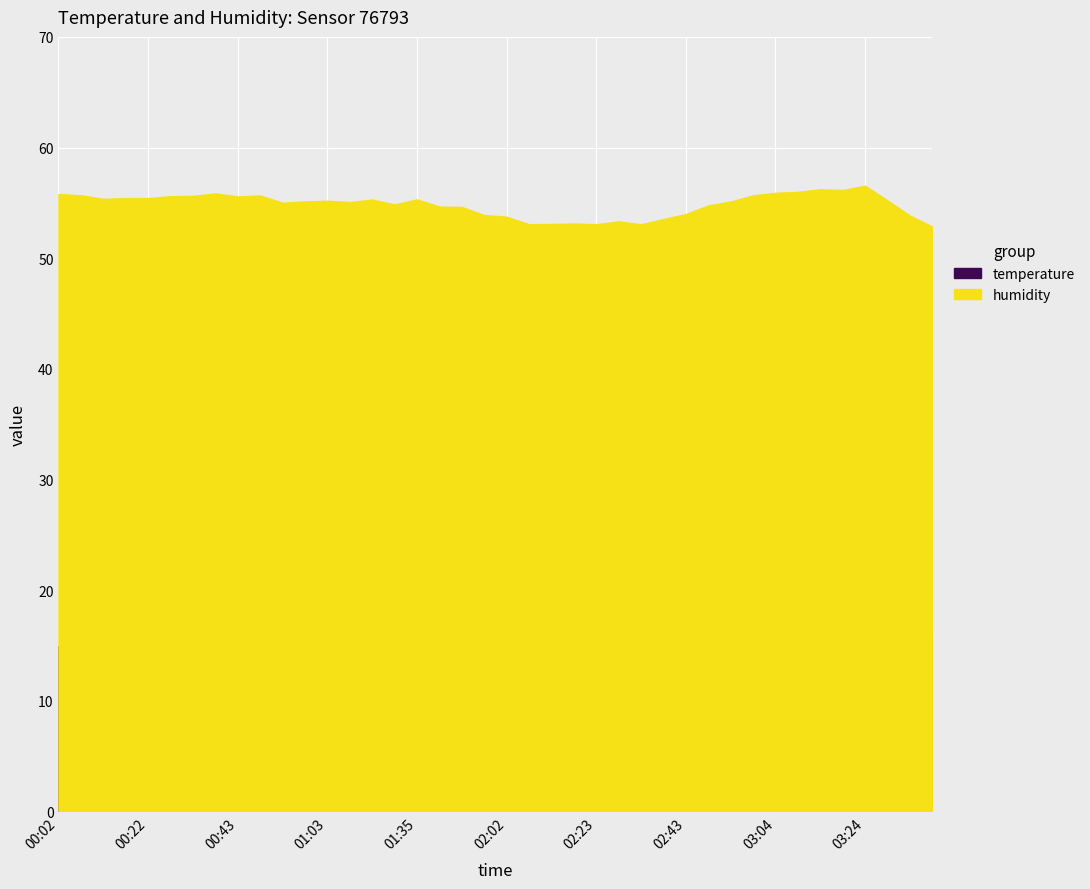

True or false: humidity has more than 2 interior local peaks.

True